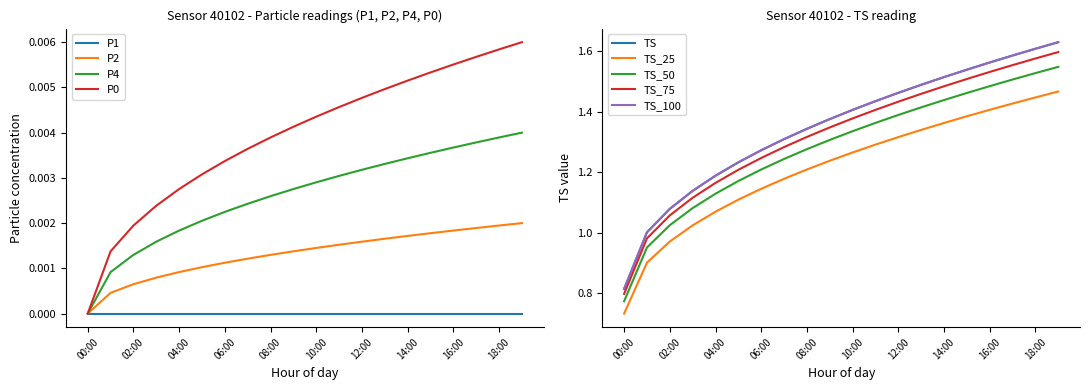

How many categories are shown in the chart?

20